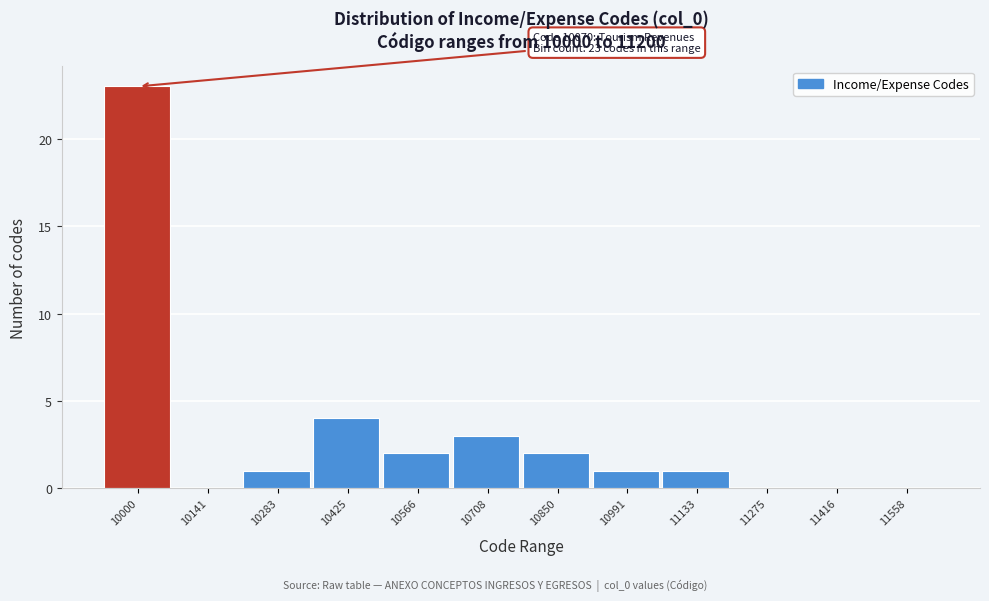

Reading left to right, extract all data points from this chart.

10000=23	10141=0	10283=1	10425=4	10566=2	10708=3	10850=2	10991=1	11133=1	11275=0	11416=0	11558=0